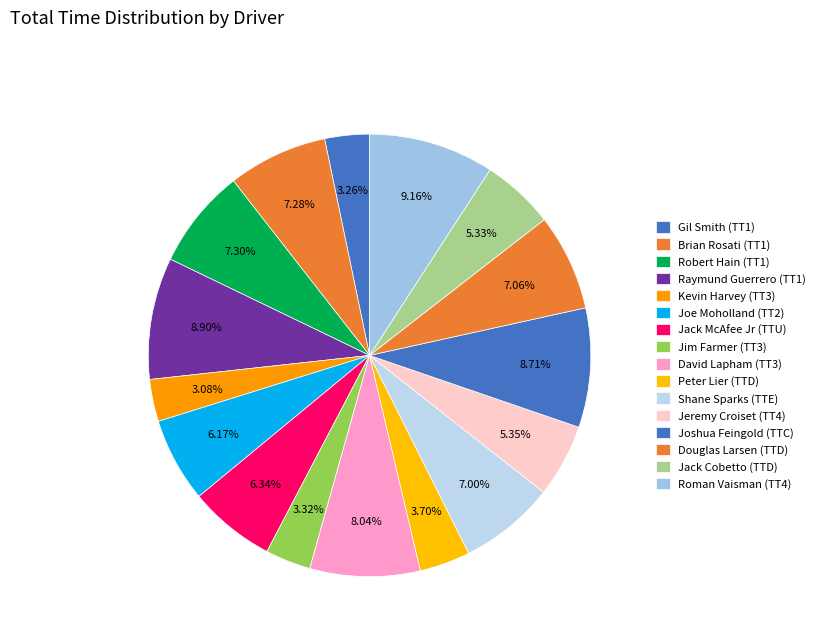

To the nearest percent, what is the difference between the Joe Moholland (TT2) and Jim Farmer (TT3) slice percentages?

3%